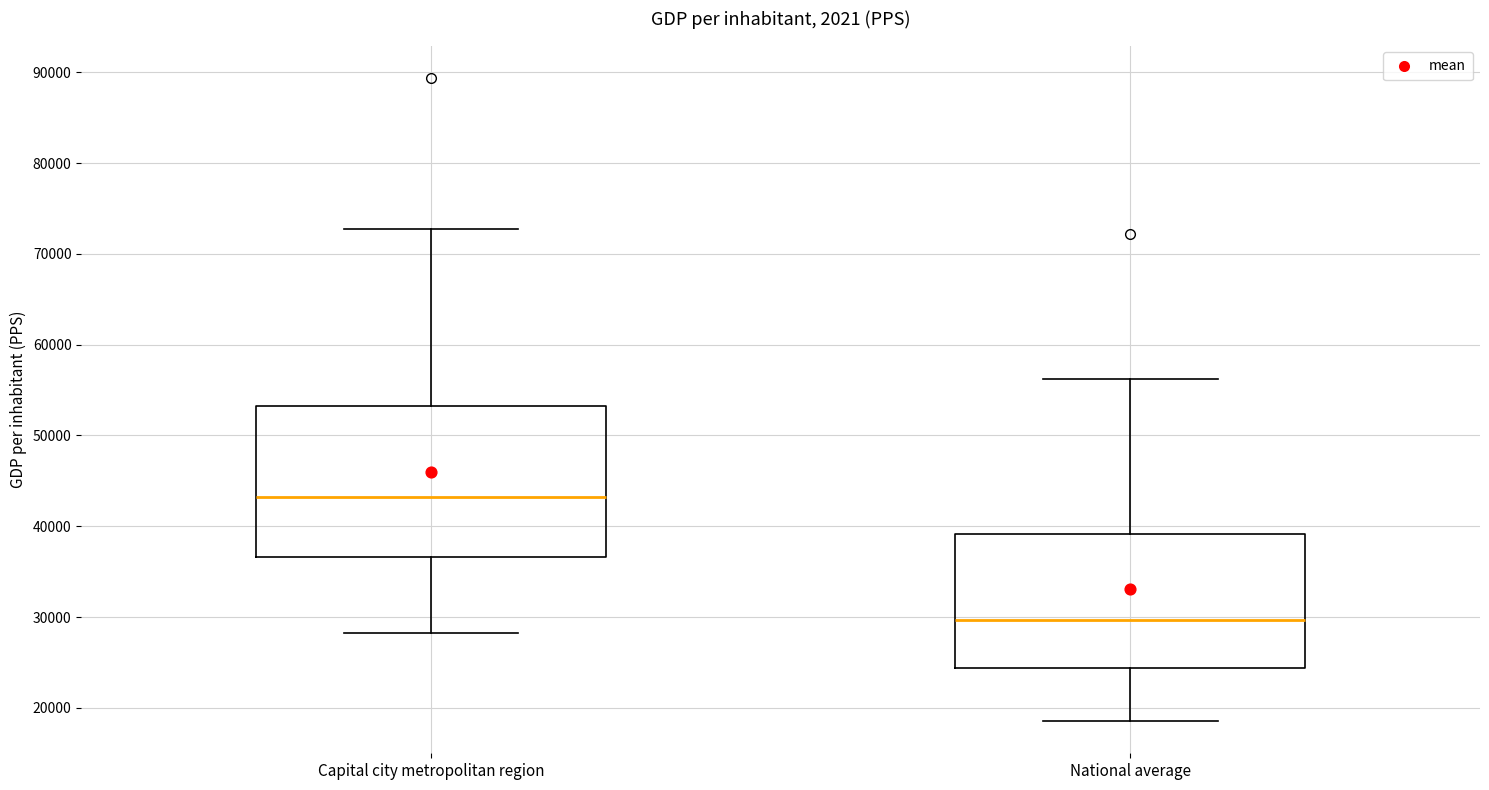

Reading left to right, transcribe this box plot: for each box, give where its median line is, the range the box spans, and where its two whiskers end, as read against the y-axis. The values are not printed on the chart, so give them approximately, as read against the axis.

Capital city metropolitan region: median 43000, box 37000 to 53000, whiskers 28000 to 73000
National average: median 30000, box 24000 to 39000, whiskers 19000 to 56000